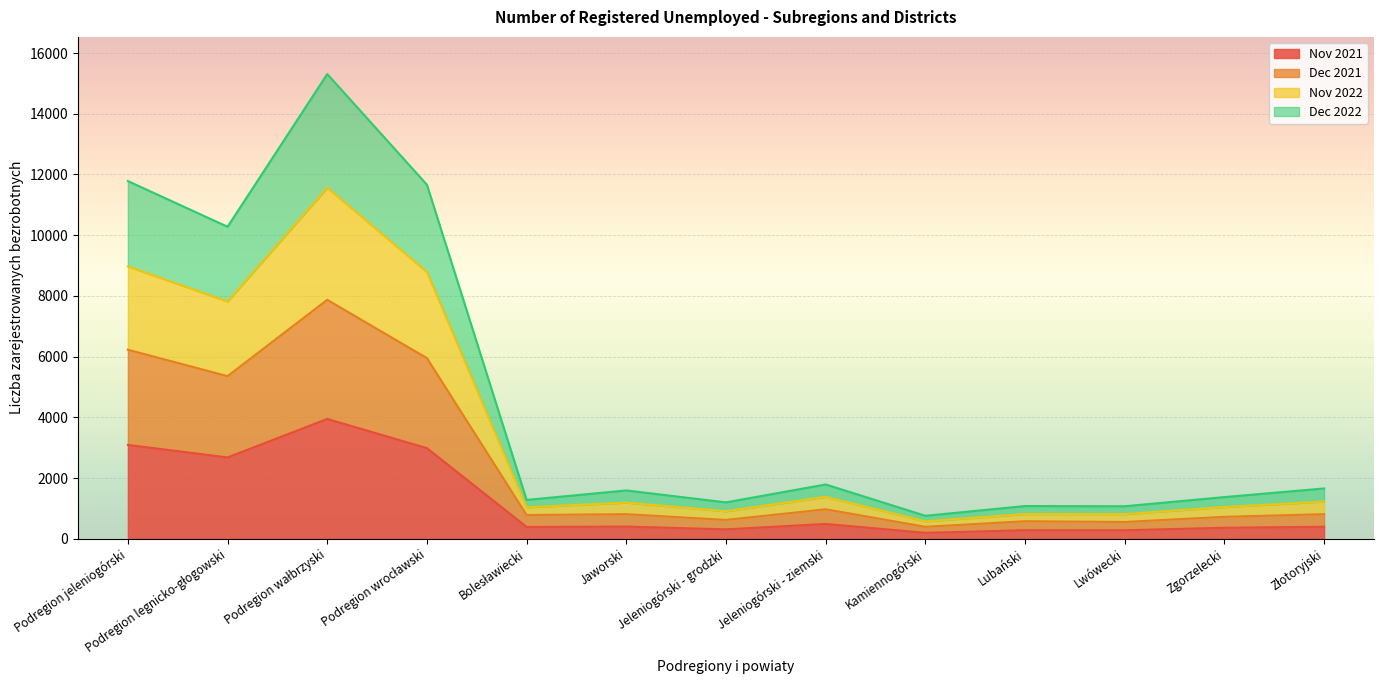

The Nov 2021 series shows 400.0 at Jaworski. True or false?

True